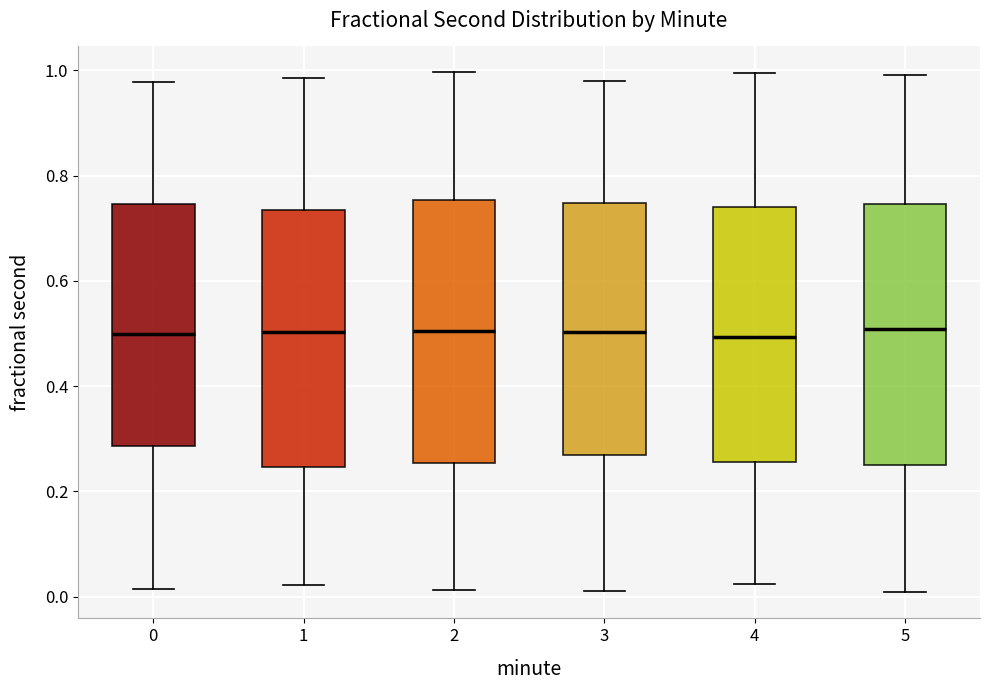

Where does the lower whisker of the box at x = 2 end on the y-axis? The values are not printed on the chart, so give them approximately, as read against the axis.

0.02